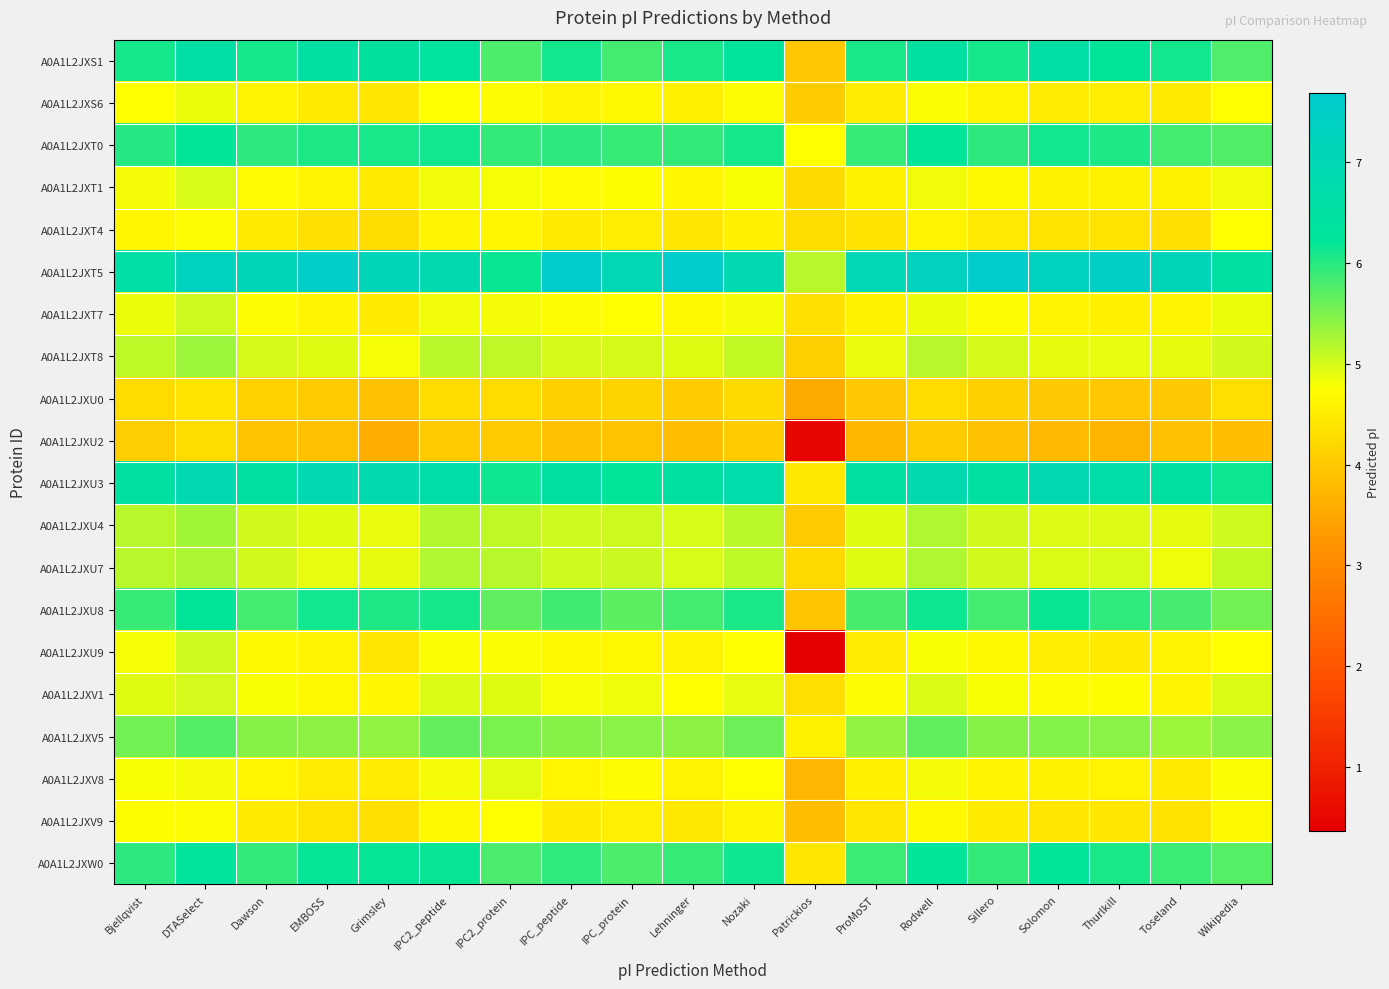

Reading left to right, extract all data points from this chart.

A0A1L2JXS1: Bjellqvist=6.1	DTASelect=6.5	Dawson=6.1	EMBOSS=6.5	Grimsley=6.4	IPC2_peptide=6.4	IPC2_protein=5.8	IPC_peptide=6.1	IPC_protein=5.8	Lehninger=6.1	Nozaki=6.4	Patrickios=4.0	ProMoST=6.1	Rodwell=6.5	Sillero=6.1	Solomon=6.5	Thurlkill=6.2	Toseland=6.1	Wikipedia=5.8
A0A1L2JXS6: Bjellqvist=4.8	DTASelect=4.9	Dawson=4.6	EMBOSS=4.5	Grimsley=4.4	IPC2_peptide=4.8	IPC2_protein=4.7	IPC_peptide=4.6	IPC_protein=4.7	Lehninger=4.6	Nozaki=4.7	Patrickios=4.0	ProMoST=4.5	Rodwell=4.8	Sillero=4.6	Solomon=4.5	Thurlkill=4.5	Toseland=4.5	Wikipedia=4.7
A0A1L2JXT0: Bjellqvist=6.0	DTASelect=6.2	Dawson=6.0	EMBOSS=6.0	Grimsley=6.1	IPC2_peptide=6.1	IPC2_protein=5.9	IPC_peptide=6.0	IPC_protein=5.9	Lehninger=5.9	Nozaki=6.1	Patrickios=4.7	ProMoST=5.9	Rodwell=6.2	Sillero=6.0	Solomon=6.1	Thurlkill=6.0	Toseland=5.8	Wikipedia=5.8
A0A1L2JXT1: Bjellqvist=4.8	DTASelect=5.0	Dawson=4.7	EMBOSS=4.6	Grimsley=4.5	IPC2_peptide=4.8	IPC2_protein=4.8	IPC_peptide=4.7	IPC_protein=4.7	Lehninger=4.6	Nozaki=4.8	Patrickios=4.2	ProMoST=4.6	Rodwell=4.8	Sillero=4.7	Solomon=4.6	Thurlkill=4.6	Toseland=4.6	Wikipedia=4.8
A0A1L2JXT4: Bjellqvist=4.6	DTASelect=4.7	Dawson=4.5	EMBOSS=4.3	Grimsley=4.3	IPC2_peptide=4.6	IPC2_protein=4.6	IPC_peptide=4.5	IPC_protein=4.5	Lehninger=4.4	Nozaki=4.6	Patrickios=4.3	ProMoST=4.3	Rodwell=4.6	Sillero=4.4	Solomon=4.4	Thurlkill=4.4	Toseland=4.3	Wikipedia=4.7
A0A1L2JXT5: Bjellqvist=6.5	DTASelect=7.2	Dawson=7.1	EMBOSS=7.5	Grimsley=7.1	IPC2_peptide=6.8	IPC2_protein=6.2	IPC_peptide=7.7	IPC_protein=7.0	Lehninger=7.7	Nozaki=6.9	Patrickios=5.2	ProMoST=7.0	Rodwell=7.3	Sillero=7.7	Solomon=7.3	Thurlkill=7.5	Toseland=7.1	Wikipedia=6.5
A0A1L2JXT7: Bjellqvist=4.9	DTASelect=5.0	Dawson=4.7	EMBOSS=4.6	Grimsley=4.5	IPC2_peptide=4.8	IPC2_protein=4.8	IPC_peptide=4.7	IPC_protein=4.7	Lehninger=4.7	Nozaki=4.8	Patrickios=4.3	ProMoST=4.6	Rodwell=4.9	Sillero=4.7	Solomon=4.6	Thurlkill=4.6	Toseland=4.6	Wikipedia=4.9
A0A1L2JXT8: Bjellqvist=5.1	DTASelect=5.3	Dawson=5.0	EMBOSS=4.9	Grimsley=4.8	IPC2_peptide=5.1	IPC2_protein=5.1	IPC_peptide=5.0	IPC_protein=5.0	Lehninger=4.9	Nozaki=5.1	Patrickios=4.1	ProMoST=4.9	Rodwell=5.2	Sillero=5.0	Solomon=4.9	Thurlkill=4.9	Toseland=4.9	Wikipedia=5.0
A0A1L2JXU0: Bjellqvist=4.3	DTASelect=4.4	Dawson=4.1	EMBOSS=4.0	Grimsley=3.9	IPC2_peptide=4.2	IPC2_protein=4.2	IPC_peptide=4.1	IPC_protein=4.1	Lehninger=4.0	Nozaki=4.2	Patrickios=3.5	ProMoST=4.0	Rodwell=4.3	Sillero=4.1	Solomon=4.0	Thurlkill=4.0	Toseland=4.0	Wikipedia=4.3
A0A1L2JXU2: Bjellqvist=4.1	DTASelect=4.3	Dawson=3.9	EMBOSS=3.9	Grimsley=3.6	IPC2_peptide=4.0	IPC2_protein=4.0	IPC_peptide=3.9	IPC_protein=3.9	Lehninger=3.8	Nozaki=4.0	Patrickios=0.5	ProMoST=3.7	Rodwell=4.0	Sillero=3.9	Solomon=3.8	Thurlkill=3.7	Toseland=3.9	Wikipedia=3.8
A0A1L2JXU3: Bjellqvist=6.5	DTASelect=6.9	Dawson=6.5	EMBOSS=6.9	Grimsley=6.8	IPC2_peptide=6.6	IPC2_protein=6.1	IPC_peptide=6.5	IPC_protein=6.2	Lehninger=6.5	Nozaki=6.7	Patrickios=4.4	ProMoST=6.5	Rodwell=6.8	Sillero=6.5	Solomon=6.9	Thurlkill=6.7	Toseland=6.5	Wikipedia=6.2
A0A1L2JXU4: Bjellqvist=5.2	DTASelect=5.3	Dawson=5.0	EMBOSS=4.9	Grimsley=4.9	IPC2_peptide=5.2	IPC2_protein=5.1	IPC_peptide=5.0	IPC_protein=5.0	Lehninger=5.0	Nozaki=5.1	Patrickios=4.0	ProMoST=4.9	Rodwell=5.2	Sillero=5.0	Solomon=5.0	Thurlkill=5.0	Toseland=4.9	Wikipedia=5.0
A0A1L2JXU7: Bjellqvist=5.2	DTASelect=5.2	Dawson=5.0	EMBOSS=4.9	Grimsley=4.9	IPC2_peptide=5.2	IPC2_protein=5.2	IPC_peptide=5.0	IPC_protein=5.1	Lehninger=5.0	Nozaki=5.1	Patrickios=4.2	ProMoST=4.9	Rodwell=5.2	Sillero=5.0	Solomon=5.0	Thurlkill=5.0	Toseland=4.9	Wikipedia=5.1
A0A1L2JXU8: Bjellqvist=5.9	DTASelect=6.2	Dawson=5.8	EMBOSS=6.1	Grimsley=6.0	IPC2_peptide=6.1	IPC2_protein=5.7	IPC_peptide=5.9	IPC_protein=5.7	Lehninger=5.8	Nozaki=6.1	Patrickios=3.9	ProMoST=5.8	Rodwell=6.1	Sillero=5.8	Solomon=6.2	Thurlkill=5.9	Toseland=5.8	Wikipedia=5.5
A0A1L2JXU9: Bjellqvist=4.8	DTASelect=5.0	Dawson=4.6	EMBOSS=4.6	Grimsley=4.4	IPC2_peptide=4.8	IPC2_protein=4.8	IPC_peptide=4.6	IPC_protein=4.6	Lehninger=4.6	Nozaki=4.8	Patrickios=0.4	ProMoST=4.5	Rodwell=4.8	Sillero=4.6	Solomon=4.5	Thurlkill=4.5	Toseland=4.6	Wikipedia=4.7
A0A1L2JXV1: Bjellqvist=4.9	DTASelect=5.0	Dawson=4.8	EMBOSS=4.6	Grimsley=4.6	IPC2_peptide=5.0	IPC2_protein=4.9	IPC_peptide=4.8	IPC_protein=4.9	Lehninger=4.7	Nozaki=4.9	Patrickios=4.3	ProMoST=4.7	Rodwell=5.0	Sillero=4.8	Solomon=4.7	Thurlkill=4.7	Toseland=4.6	Wikipedia=5.0
A0A1L2JXV5: Bjellqvist=5.5	DTASelect=5.7	Dawson=5.4	EMBOSS=5.4	Grimsley=5.4	IPC2_peptide=5.7	IPC2_protein=5.5	IPC_peptide=5.4	IPC_protein=5.4	Lehninger=5.4	Nozaki=5.6	Patrickios=4.6	ProMoST=5.4	Rodwell=5.7	Sillero=5.4	Solomon=5.5	Thurlkill=5.4	Toseland=5.3	Wikipedia=5.4
A0A1L2JXV8: Bjellqvist=4.8	DTASelect=4.8	Dawson=4.6	EMBOSS=4.5	Grimsley=4.5	IPC2_peptide=4.8	IPC2_protein=4.9	IPC_peptide=4.6	IPC_protein=4.7	Lehninger=4.6	Nozaki=4.7	Patrickios=3.7	ProMoST=4.6	Rodwell=4.8	Sillero=4.6	Solomon=4.6	Thurlkill=4.6	Toseland=4.5	Wikipedia=4.8
A0A1L2JXV9: Bjellqvist=4.7	DTASelect=4.7	Dawson=4.5	EMBOSS=4.4	Grimsley=4.3	IPC2_peptide=4.6	IPC2_protein=4.7	IPC_peptide=4.5	IPC_protein=4.5	Lehninger=4.4	Nozaki=4.6	Patrickios=3.8	ProMoST=4.4	Rodwell=4.7	Sillero=4.5	Solomon=4.4	Thurlkill=4.4	Toseland=4.3	Wikipedia=4.7
A0A1L2JXW0: Bjellqvist=6.0	DTASelect=6.3	Dawson=5.9	EMBOSS=6.2	Grimsley=6.2	IPC2_peptide=6.2	IPC2_protein=5.8	IPC_peptide=5.9	IPC_protein=5.8	Lehninger=5.9	Nozaki=6.1	Patrickios=4.4	ProMoST=5.9	Rodwell=6.2	Sillero=5.9	Solomon=6.2	Thurlkill=6.1	Toseland=5.9	Wikipedia=5.7